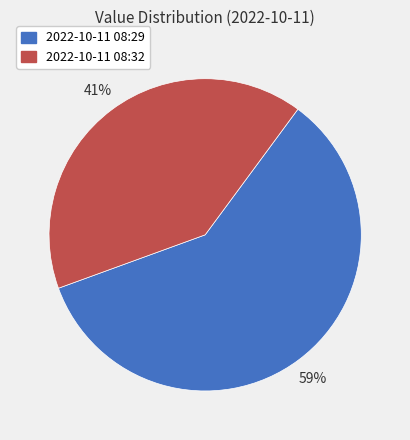

Count the number of slices in the pie.

2